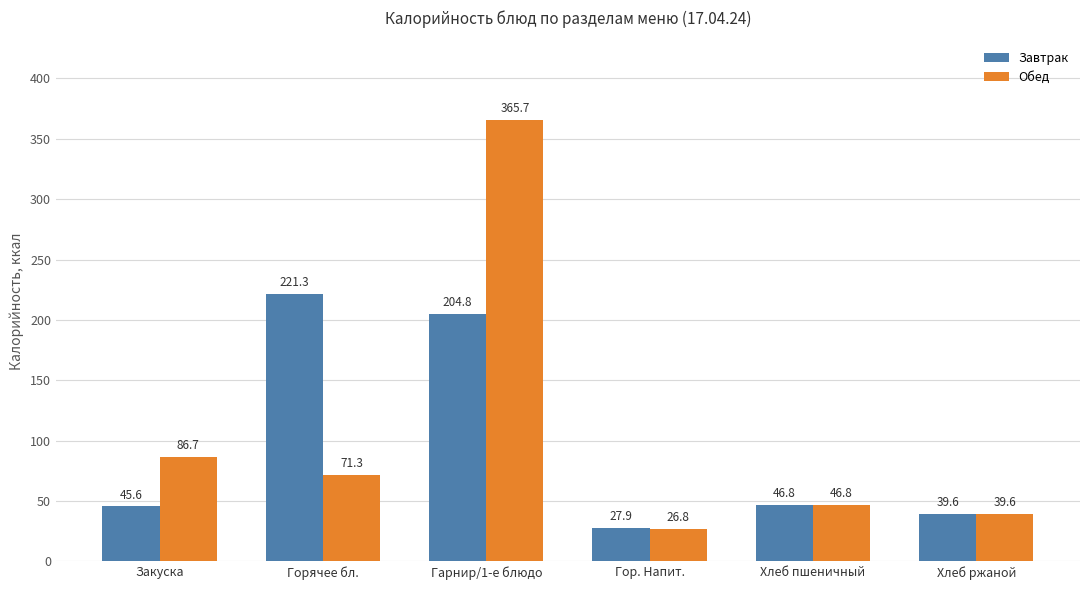

Rank the series at Гарнир/1-е блюдо from lowest to highest value.

Завтрак, Обед